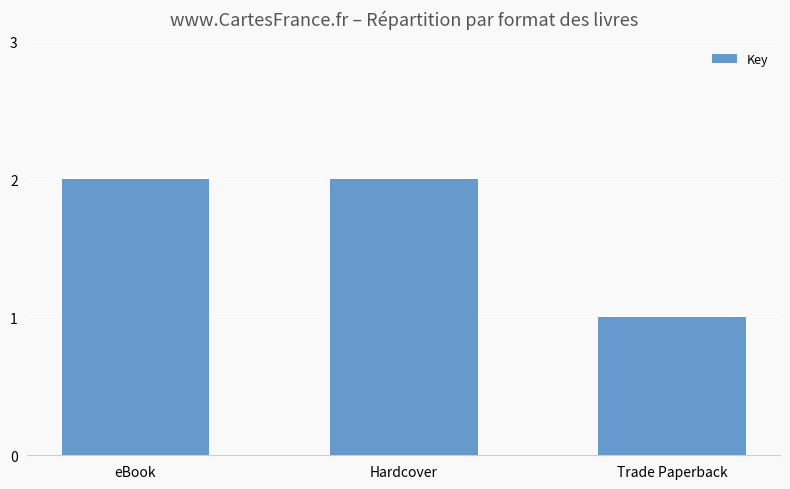

What is the sum of all values?

5